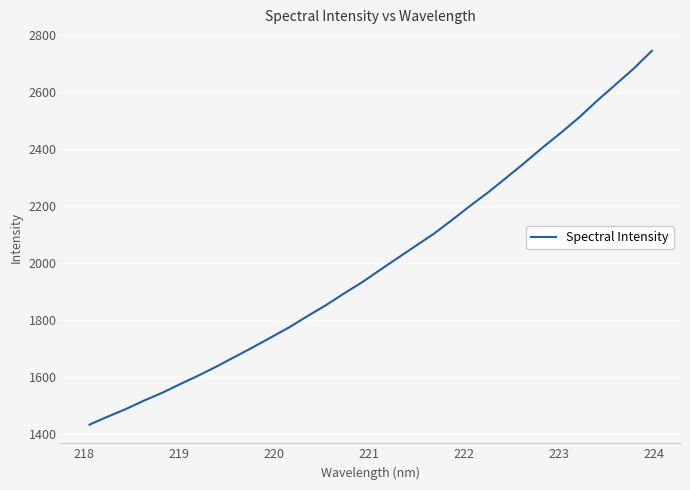

What is the smallest value displayed?

1431.3